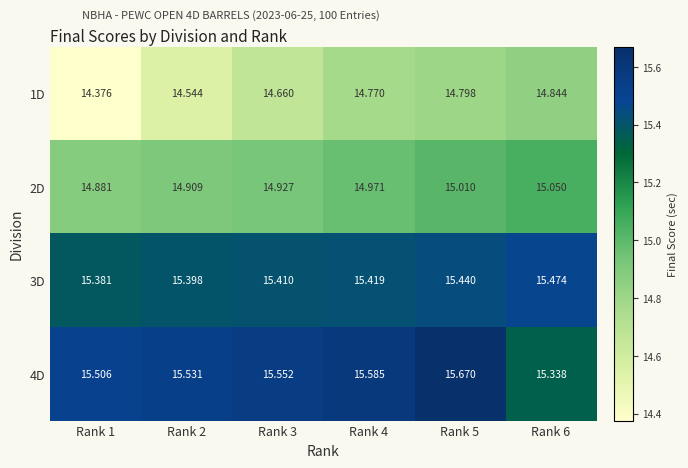

Which series changed the most between Rank 1 and Rank 2?

1D